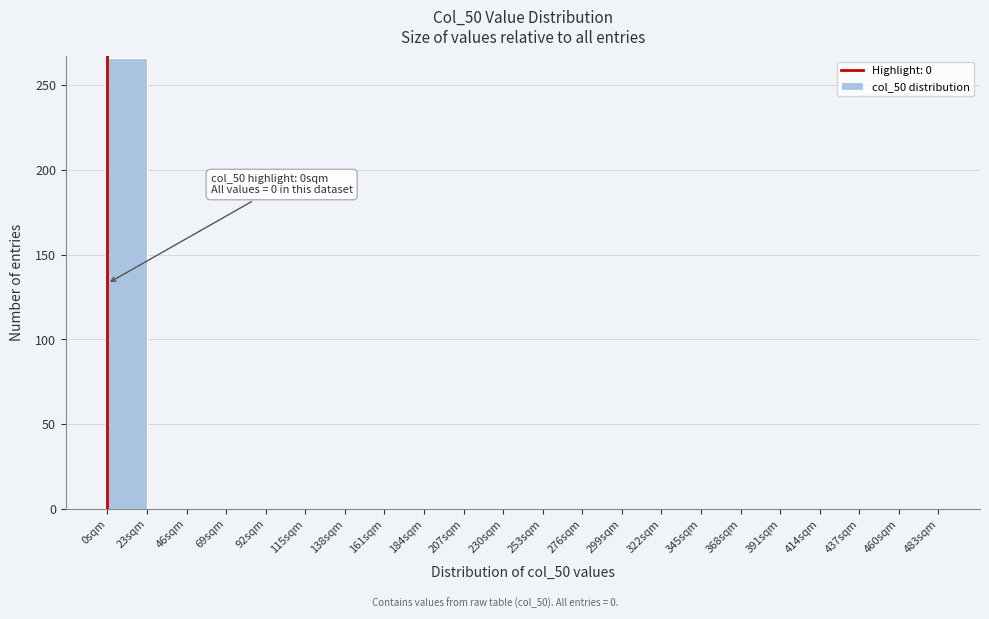

Which range on the x-axis has the tallest bar?

0 to 23